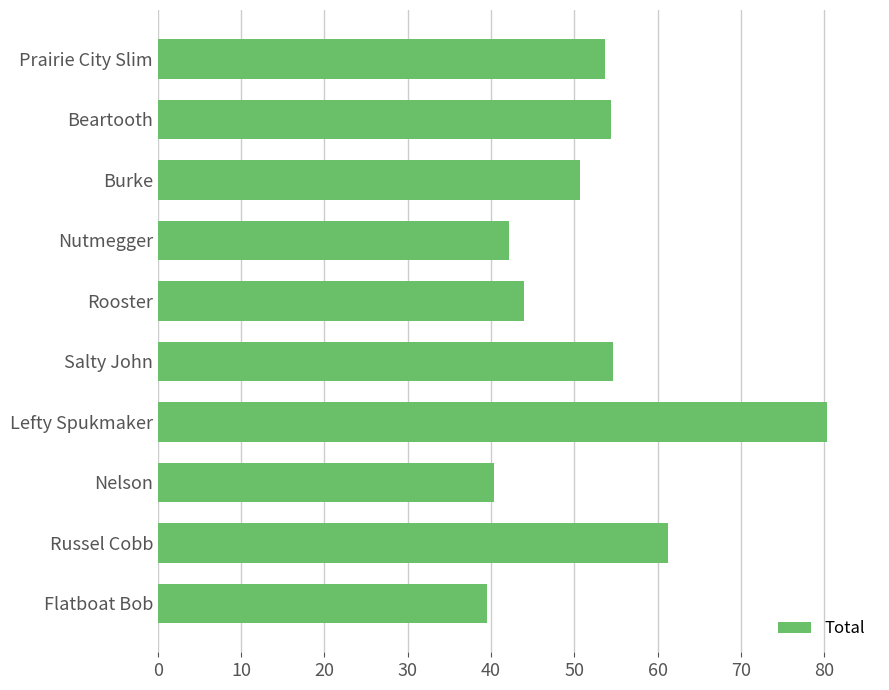

Approximately how many times larger is the value at Salty John compared to Flatboat Bob?

1.4